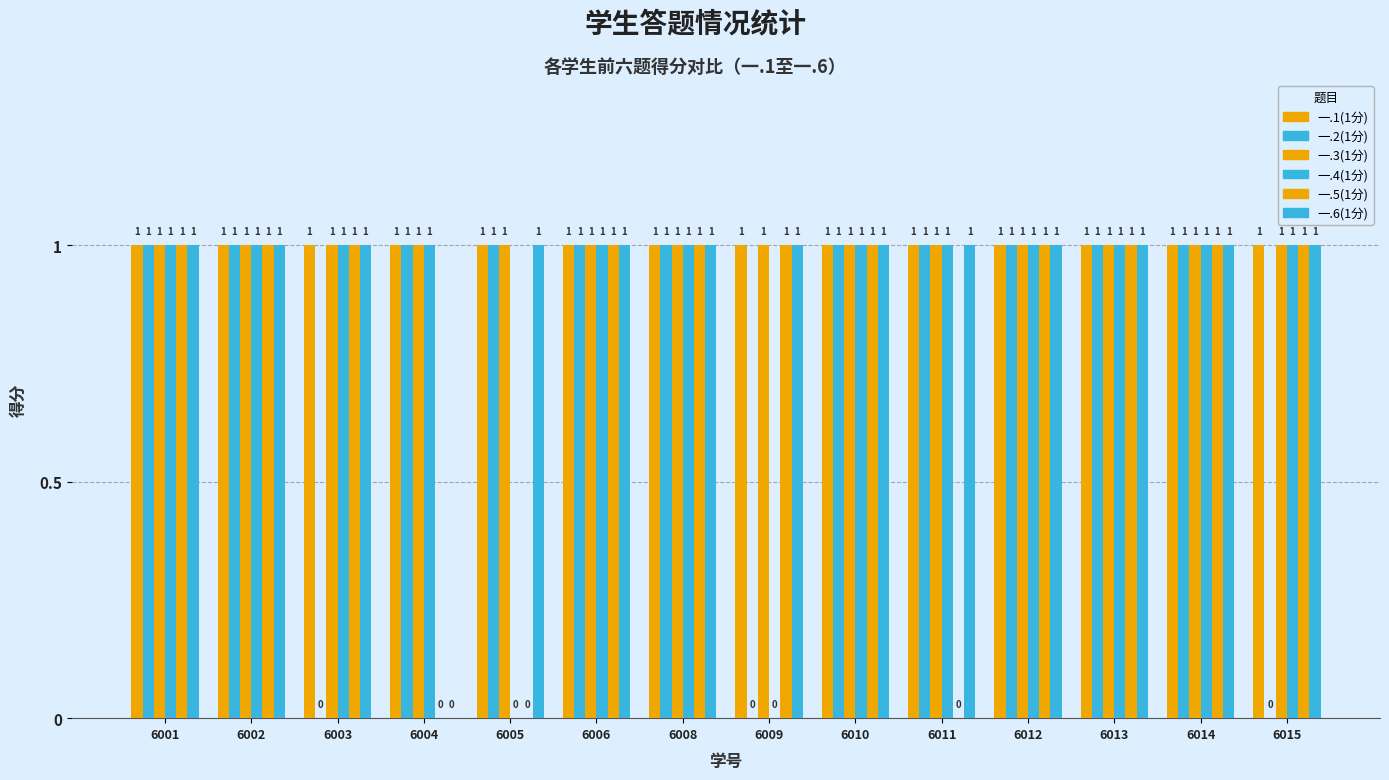

How many data points does each series have?

14